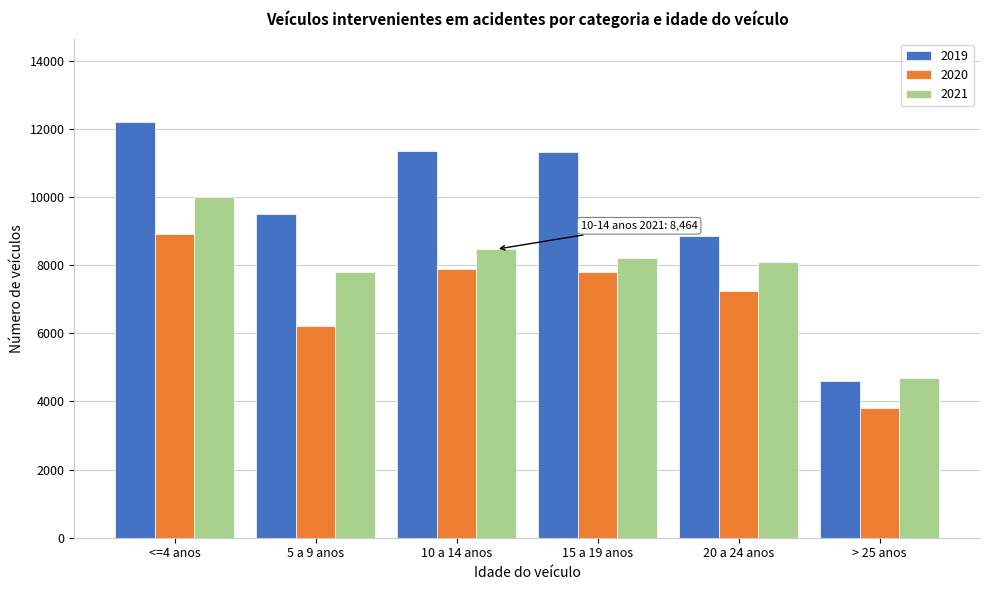

What is the difference between the maximum and second lowest values in the 2021 series?

2188